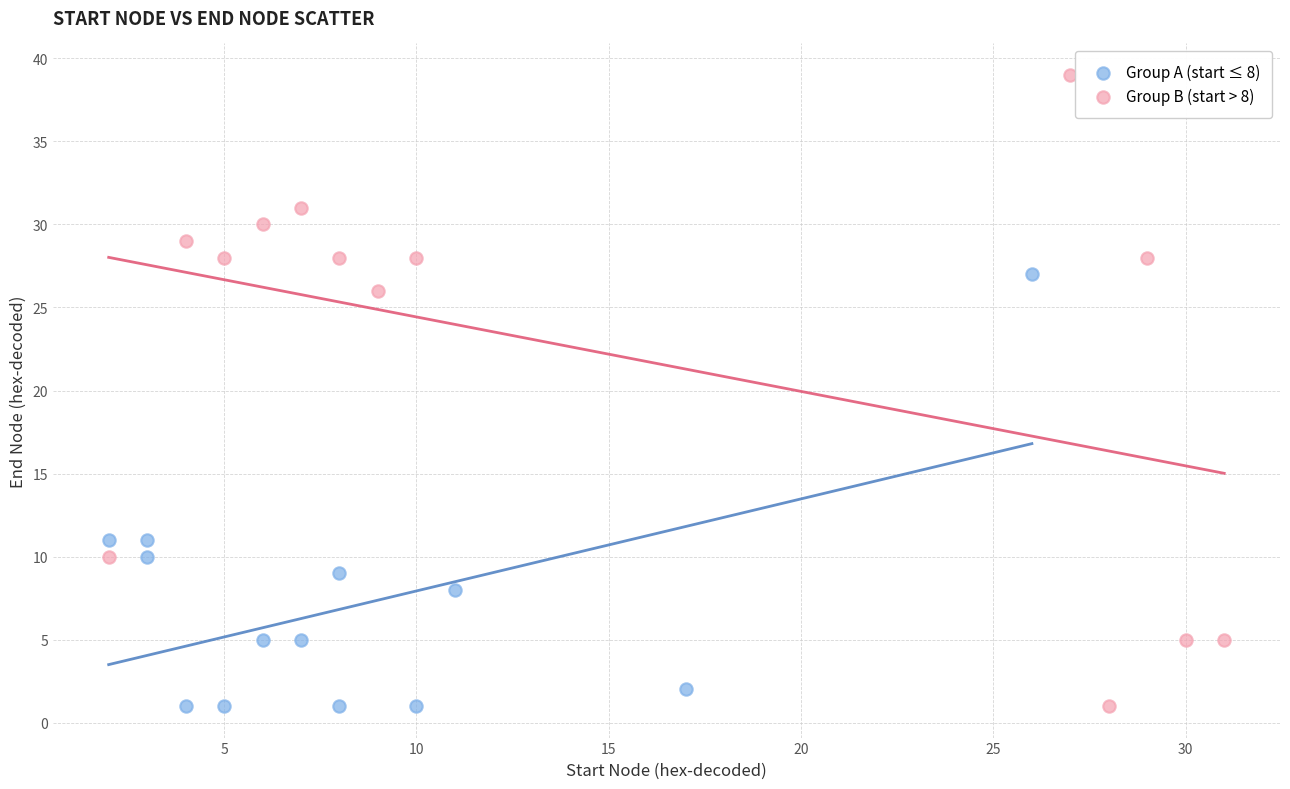

Which series has the largest Y range (max minus min)?

Group B (start > 8)